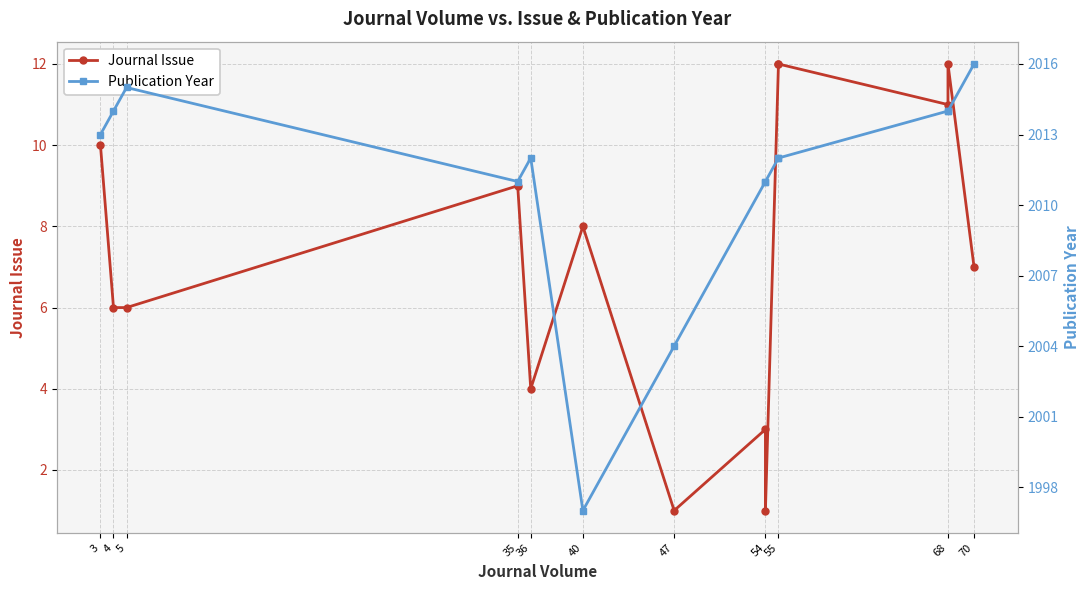

True or false: Publication Year and Journal Issue cross at least once.

False